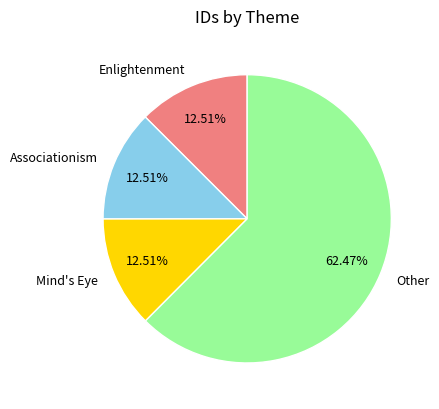

Which slice is the largest?

Other